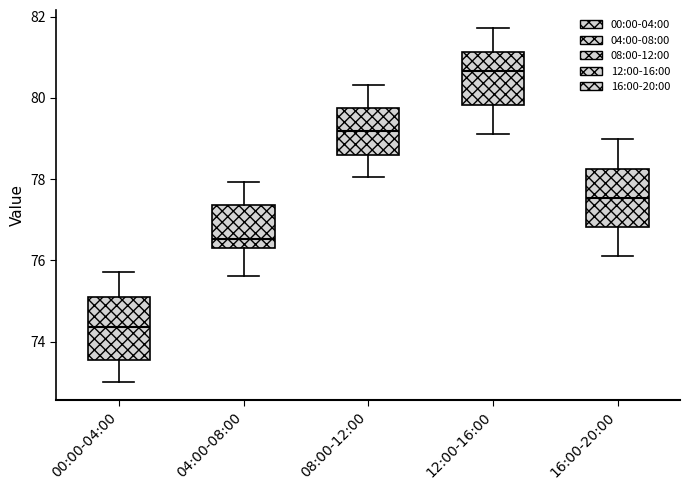

Where does the upper whisker of the box for 12:00-16:00 end on the y-axis? The values are not printed on the chart, so give them approximately, as read against the axis.

81.8